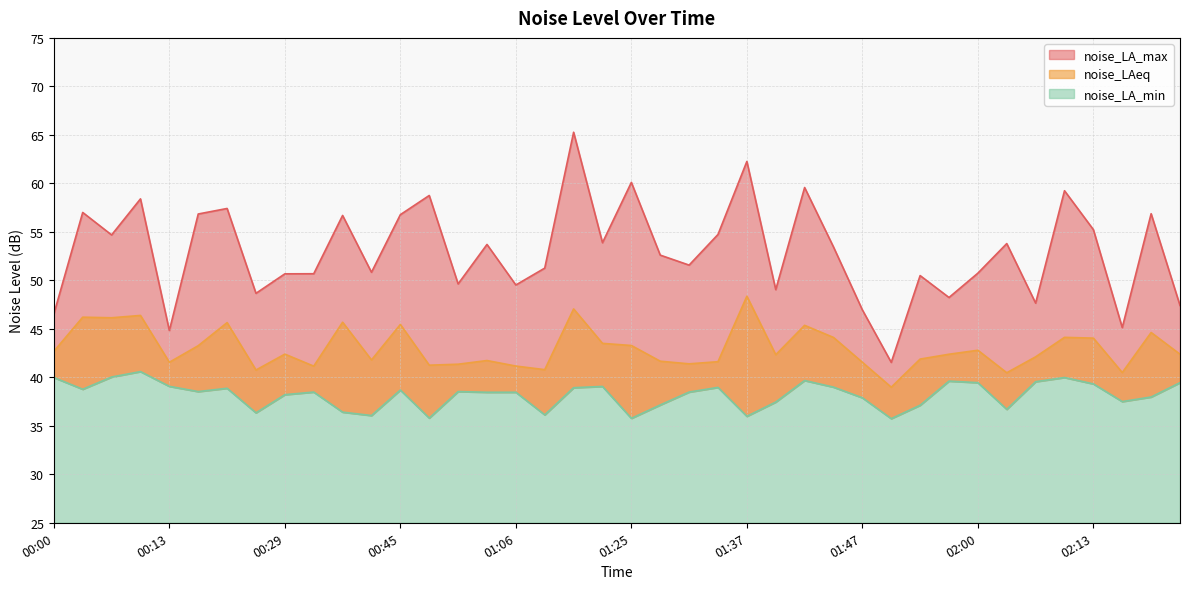

How many lines are shown in the chart?

3